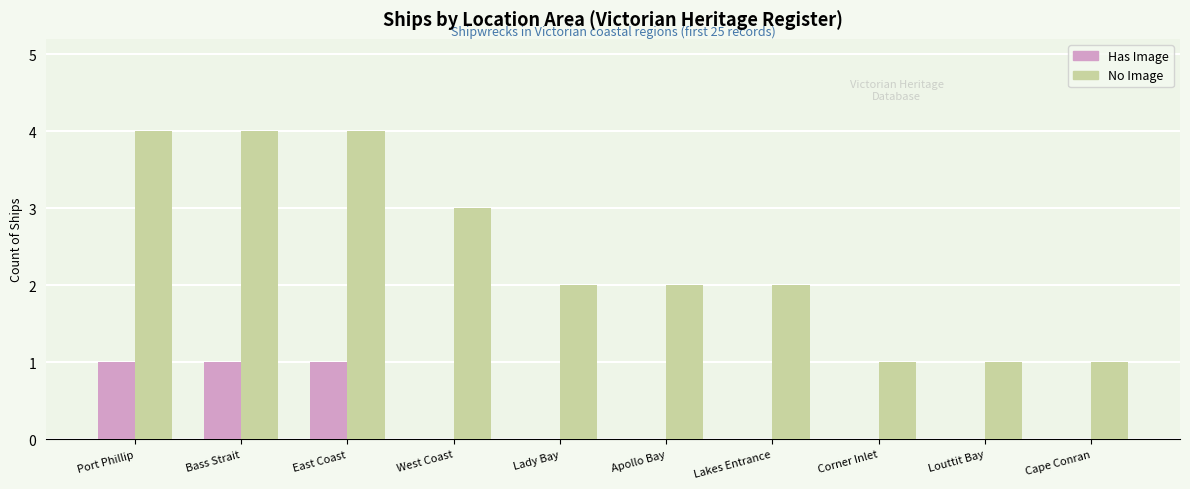

Does the chart contain stacked bars?

No